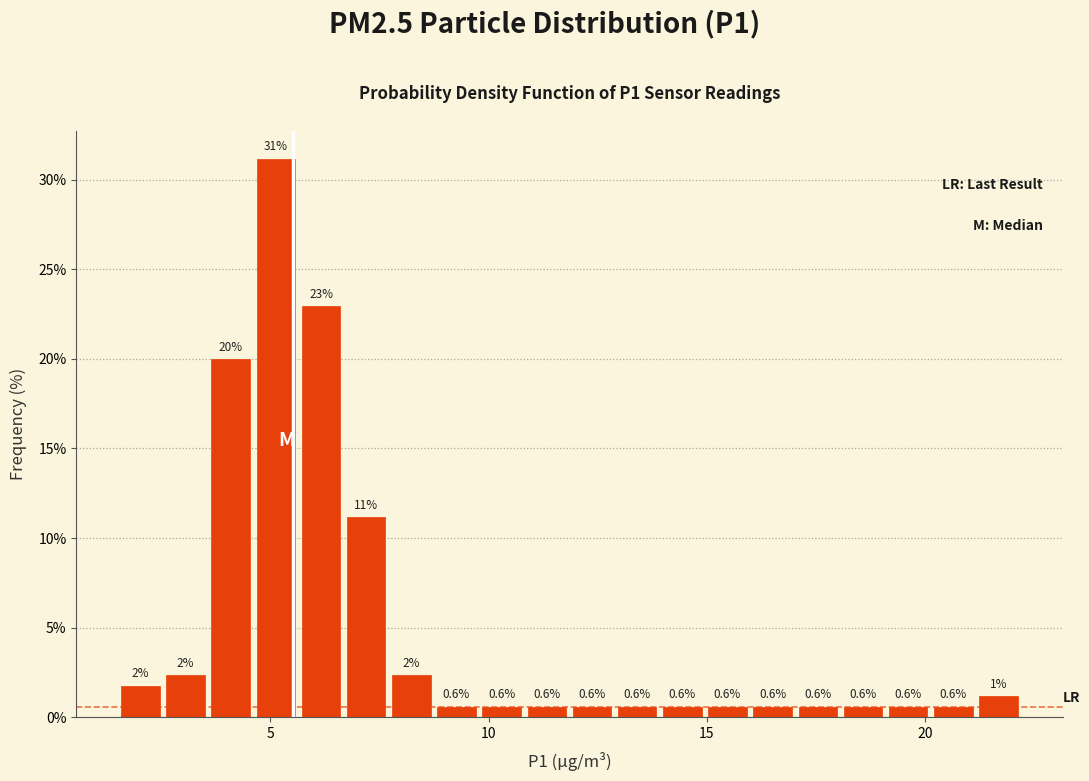

Around what value on the x-axis is the tallest bar? Give the approximate position of its centre, as read against the axis.

5.0